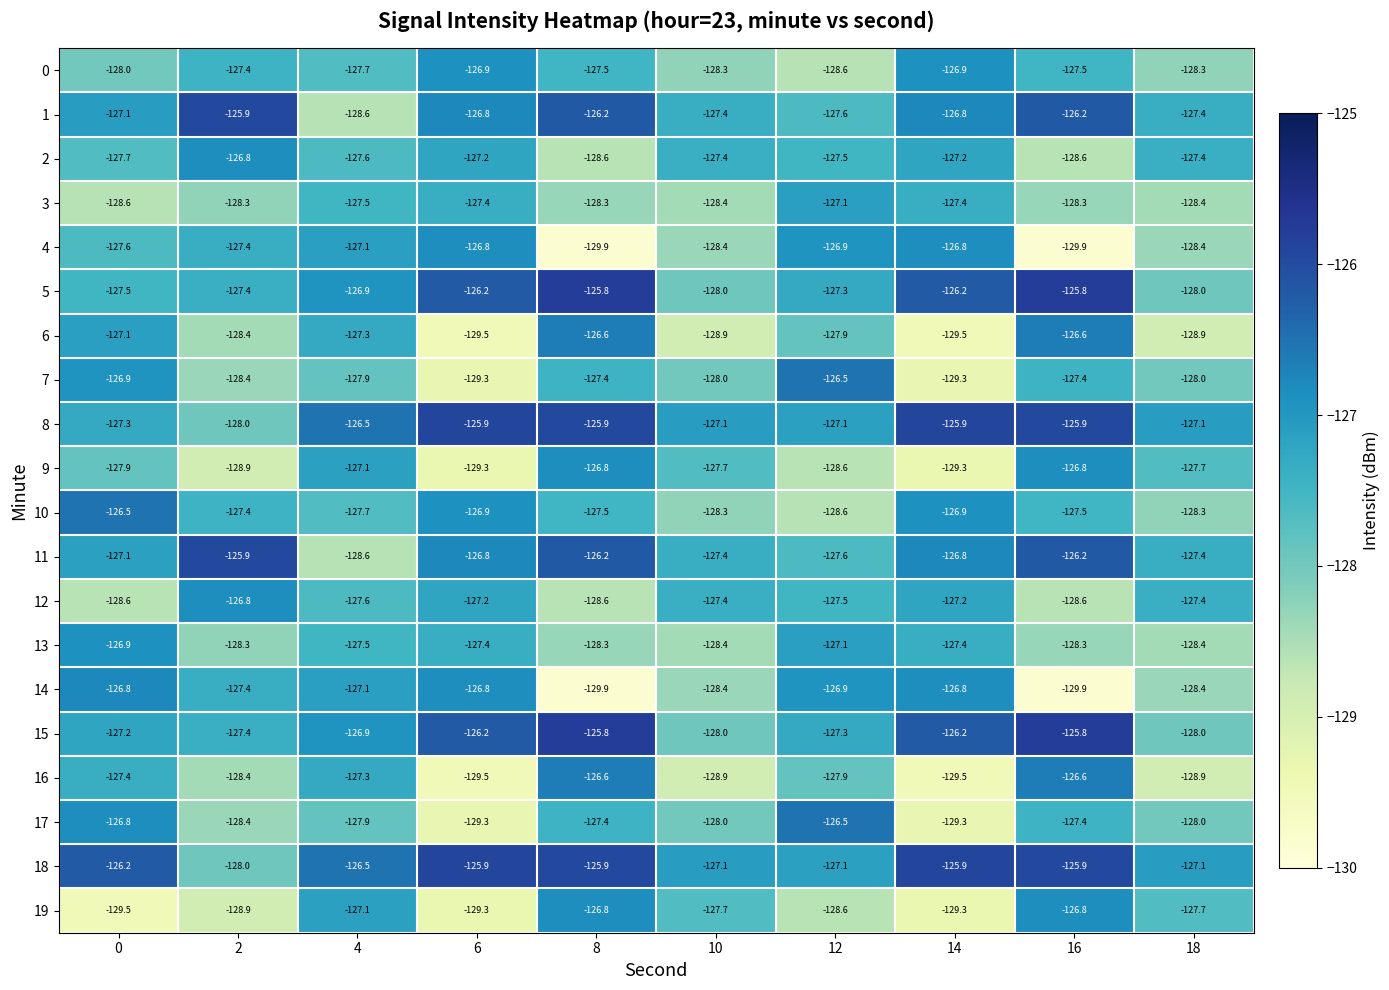

At how many categories does at least one series exceed -128?

10